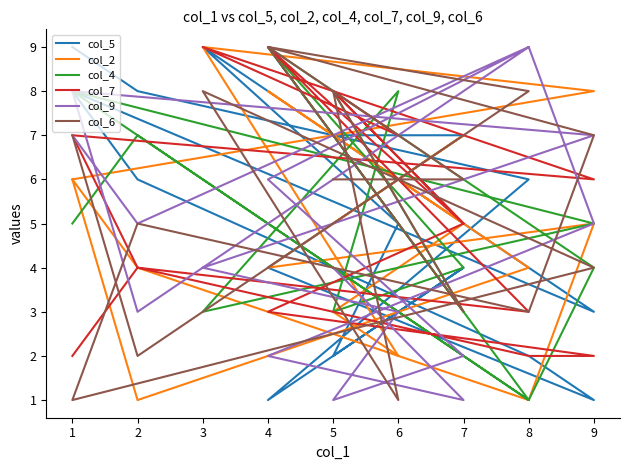

Is it true that col_5 equals 1 at 4?

False